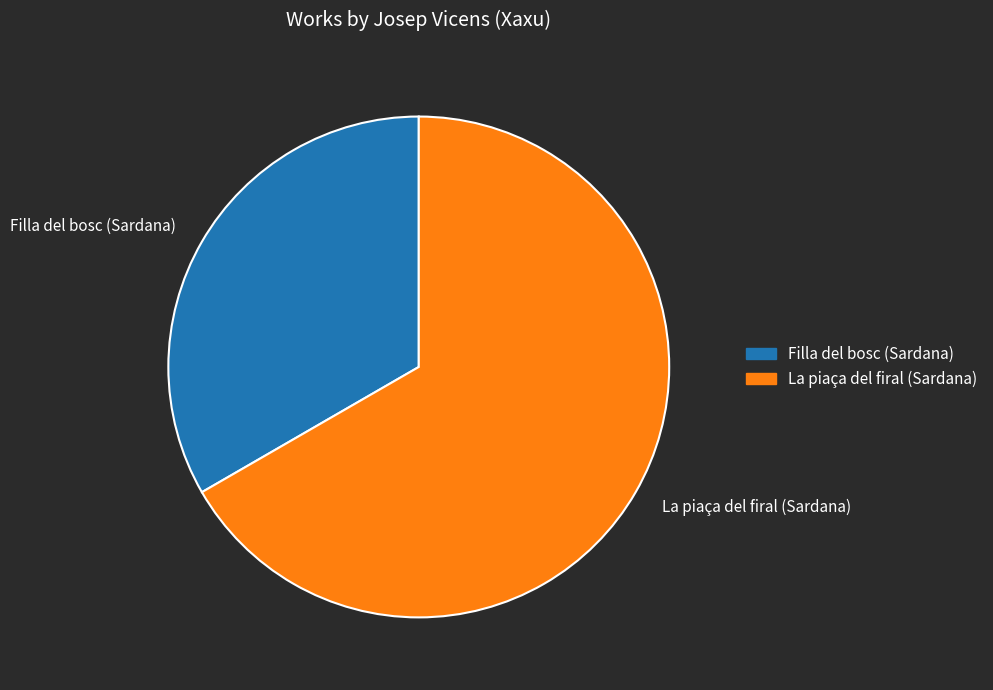

Do Filla del bosc (Sardana) and La piaça del firal (Sardana) together represent more than half of the pie?

Yes